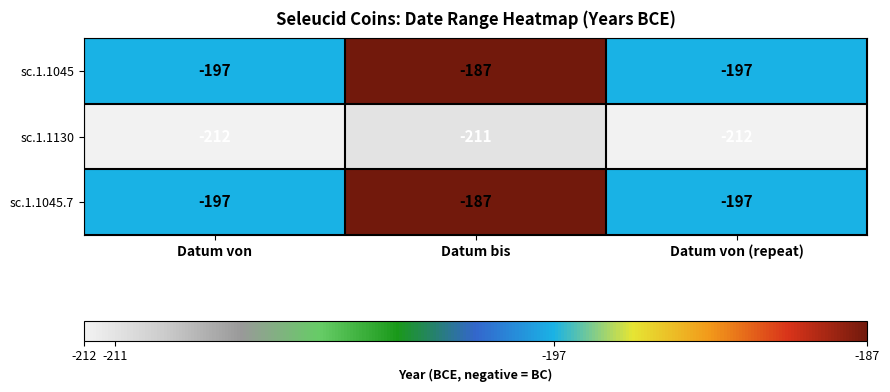

The sc.1.1045.7 series shows -187 at Datum bis. True or false?

True